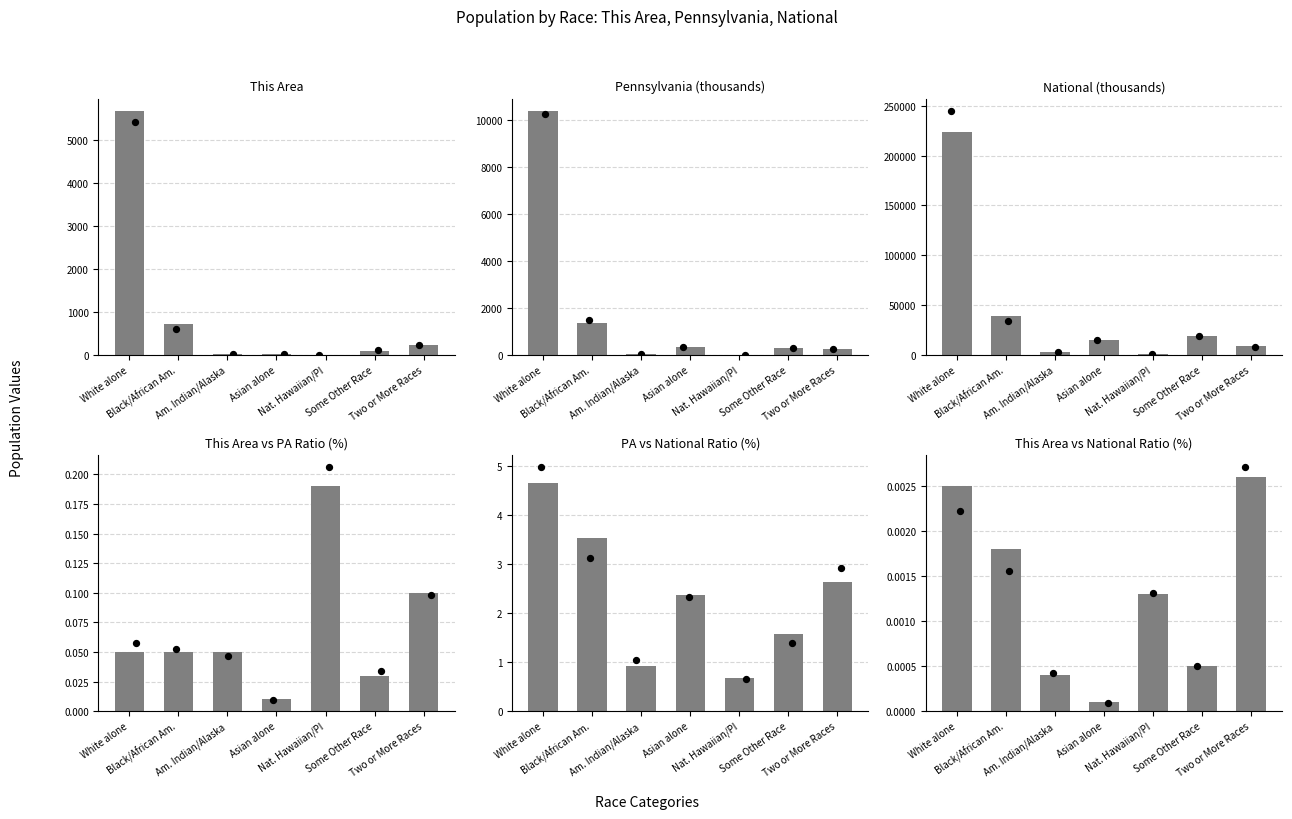

Which series has the largest total across all categories?

National (thousands)